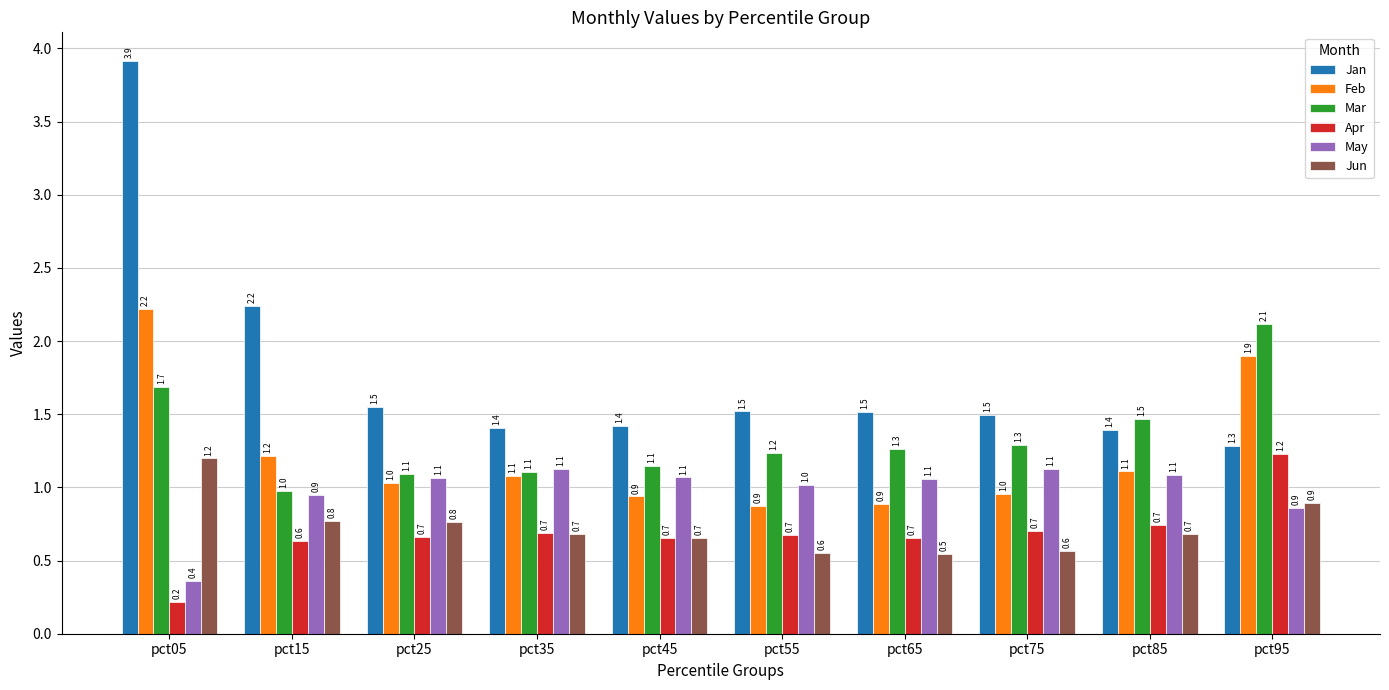

Where is Jan nearest to the value 2?

pct15